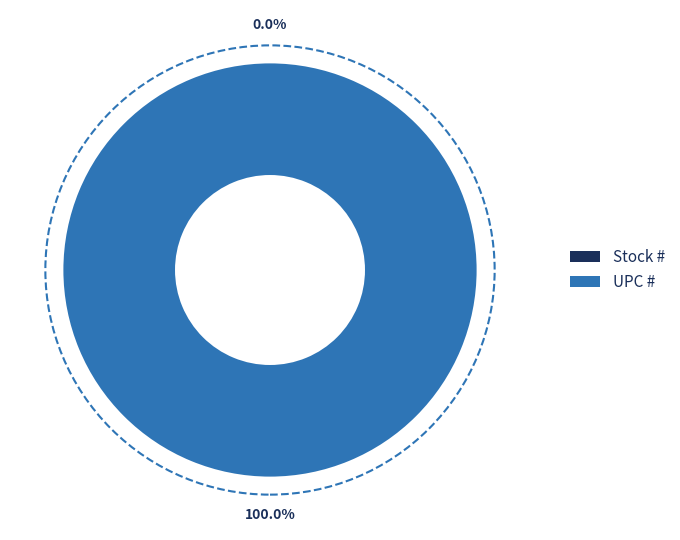

What is the smallest slice in the pie chart?

Stock #